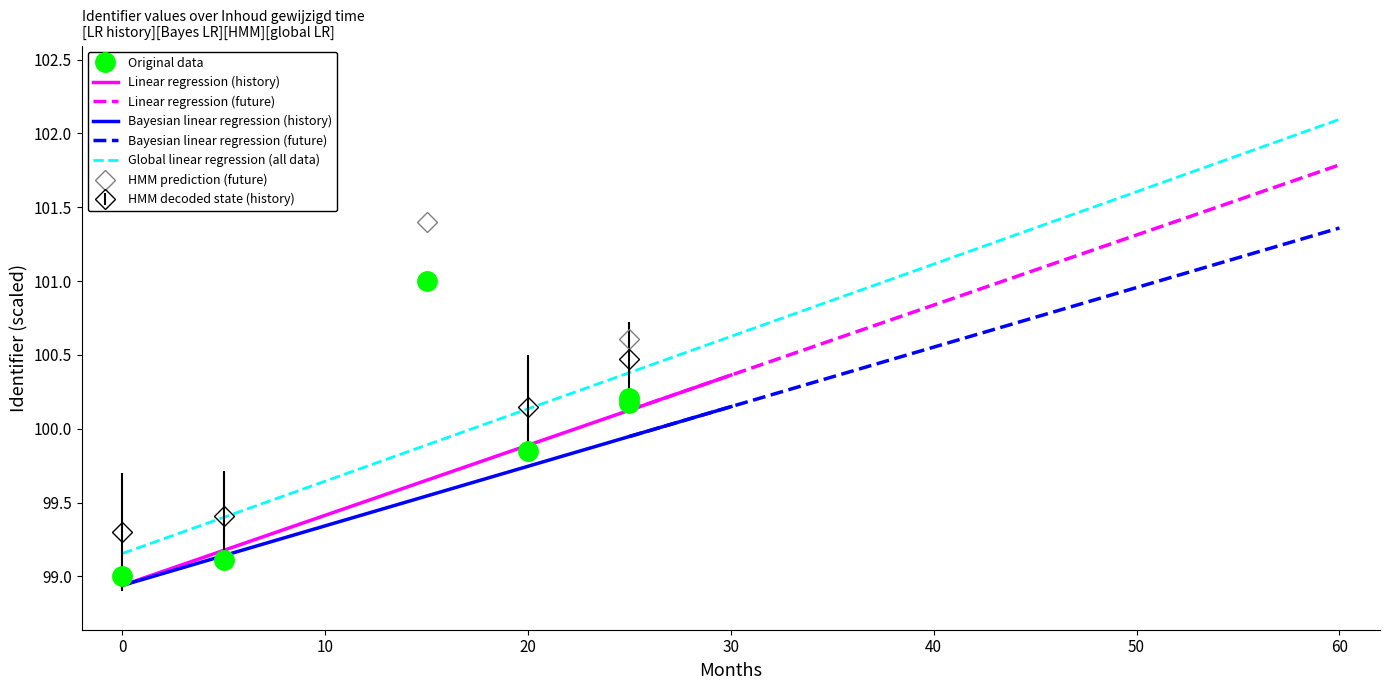

What is the maximum value for Linear regression (history)?

100.4